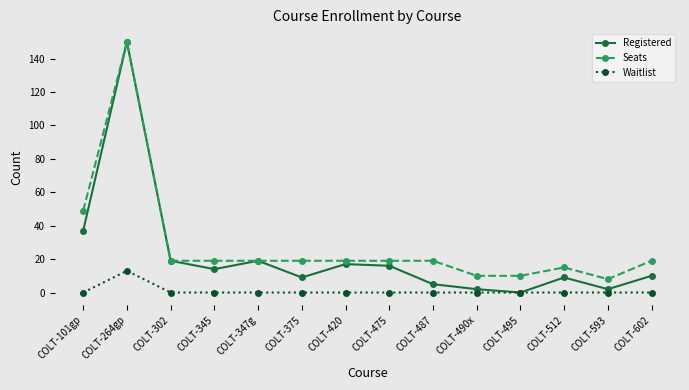

At COLT-375, list the series in order from largest to smallest.

Seats, Registered, Waitlist